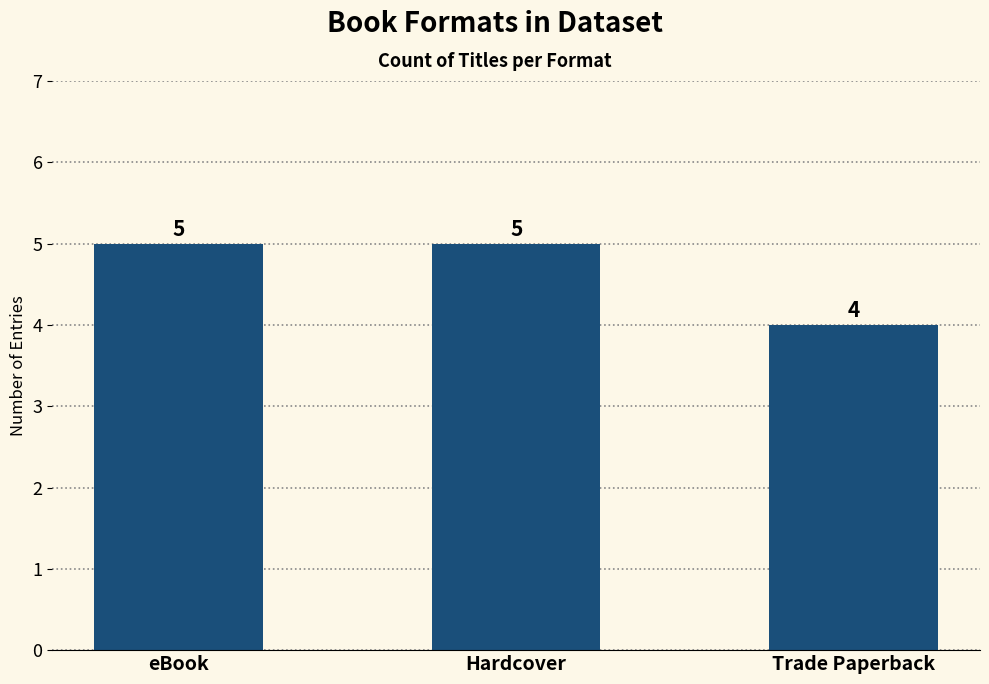

What is the label of the 3rd bar from the left?

Trade Paperback